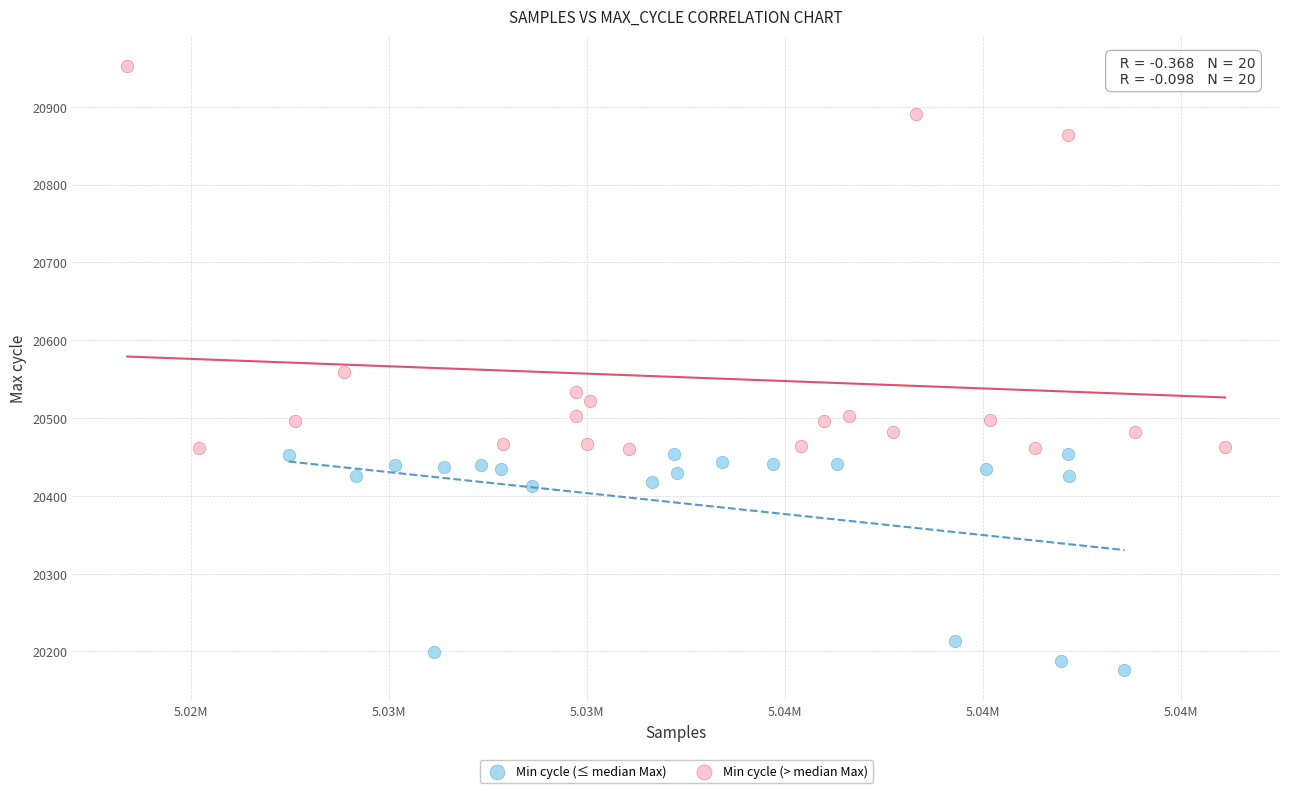

Which series contains the lowest Y value?

Min cycle (≤ median Max)